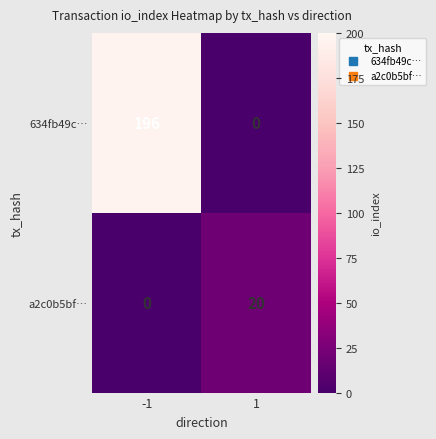

Reading right to left, list all the values displayed in this chart.

634fb49c…: 0	196
a2c0b5bf…: 20	0